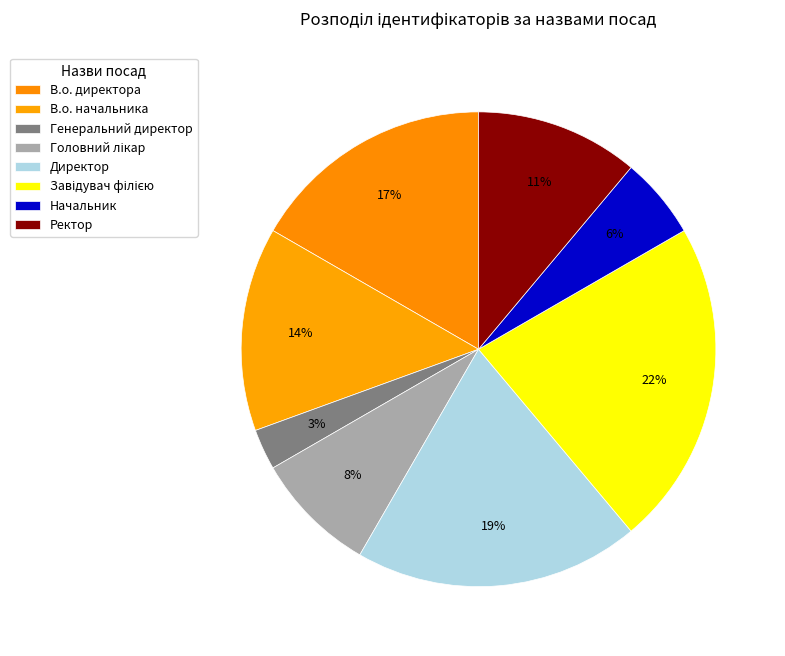

Which has a higher value, В.о. начальника or Ректор?

В.о. начальника